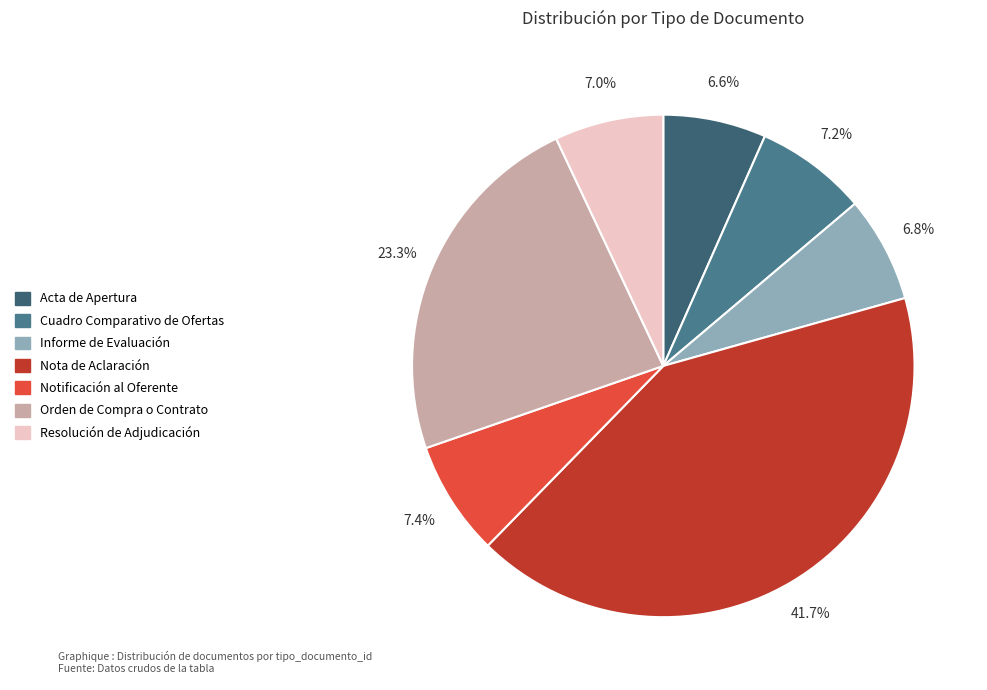

Is there any slice that represents more than half of the pie?

No